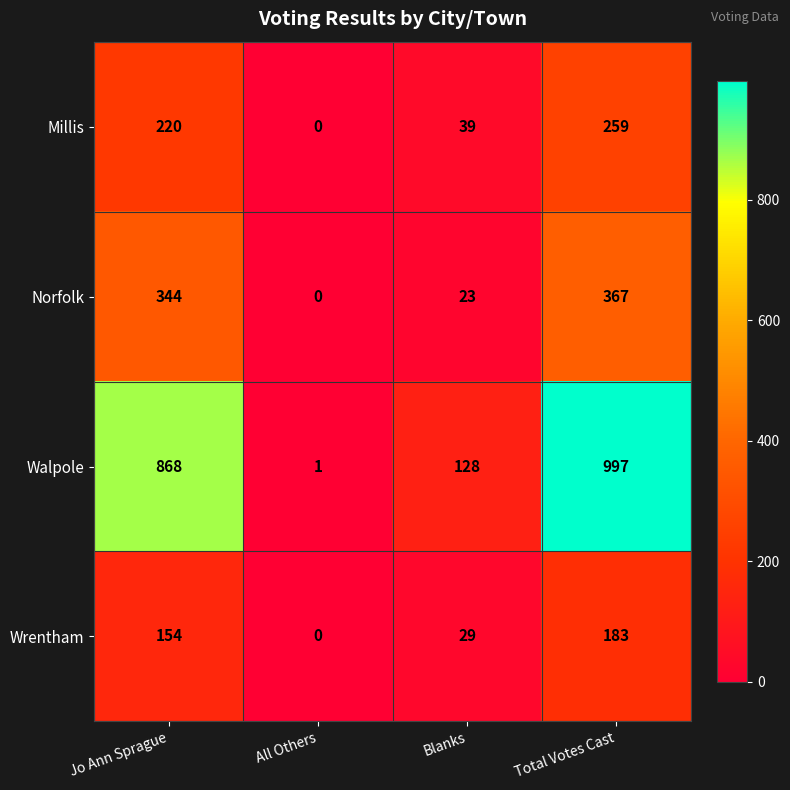

Which series has the widest spread of values?

Walpole